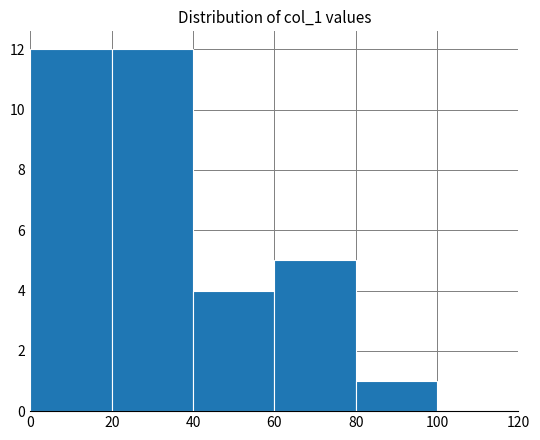

Between 100 and 60, which is larger?

60